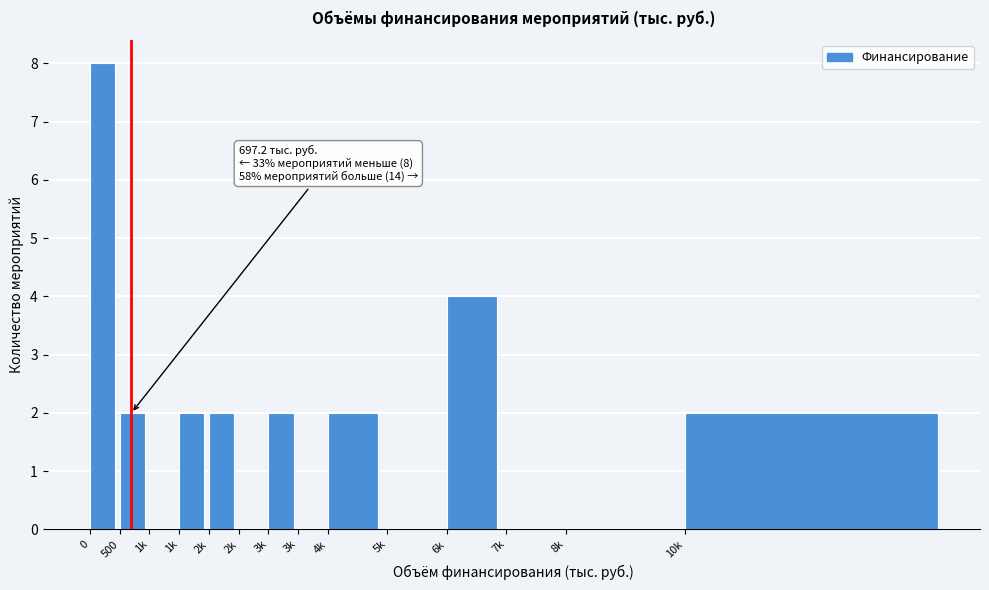

Are the bars horizontal?

No